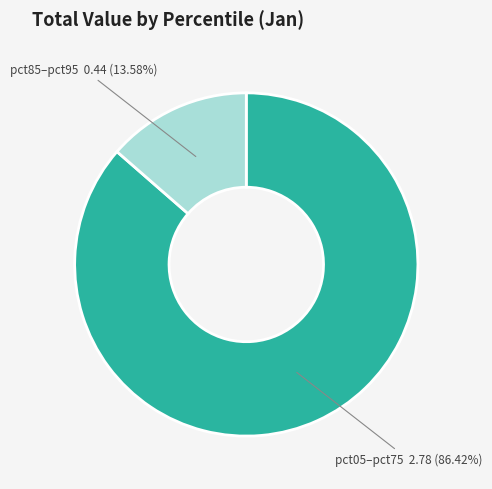

Is there any slice that represents more than half of the pie?

Yes